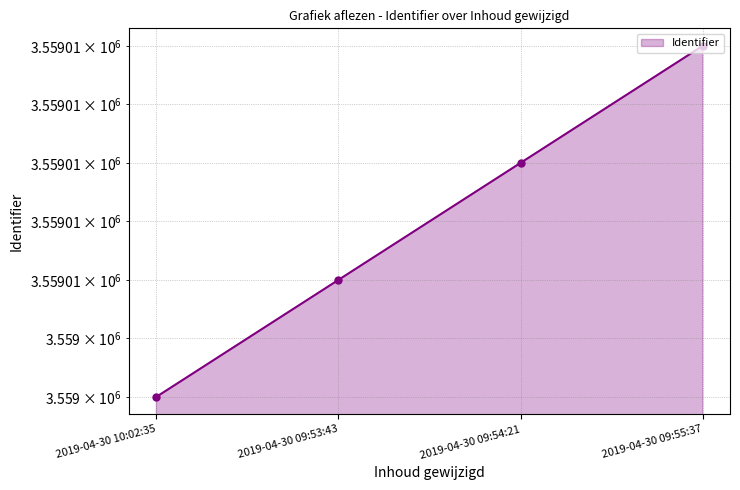

What is the label of the 3rd point from the right?

2019-04-30 09:53:43